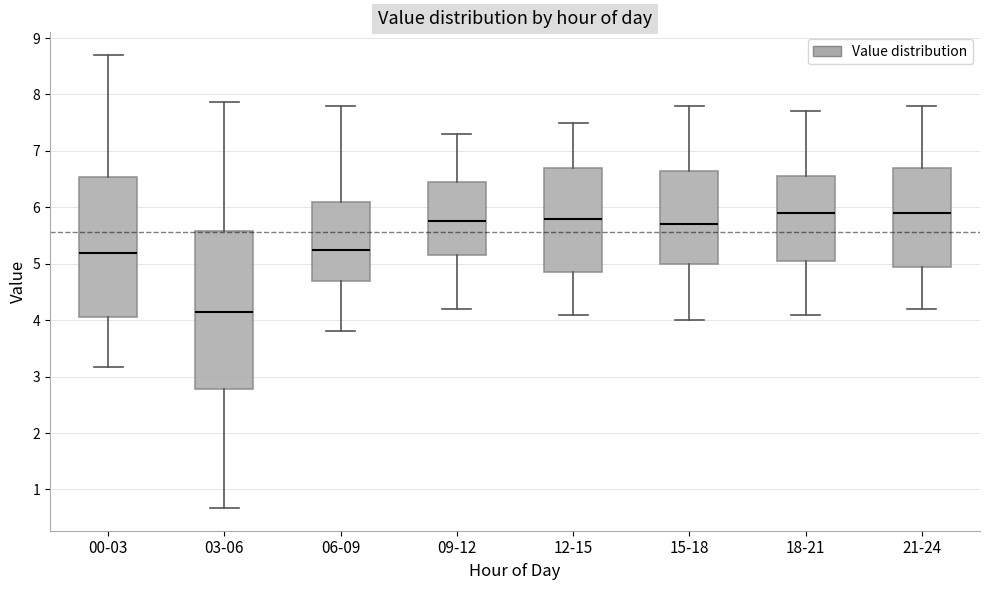

Comparing the boxes themselves (not the whiskers), which one is the tallest?

03-06